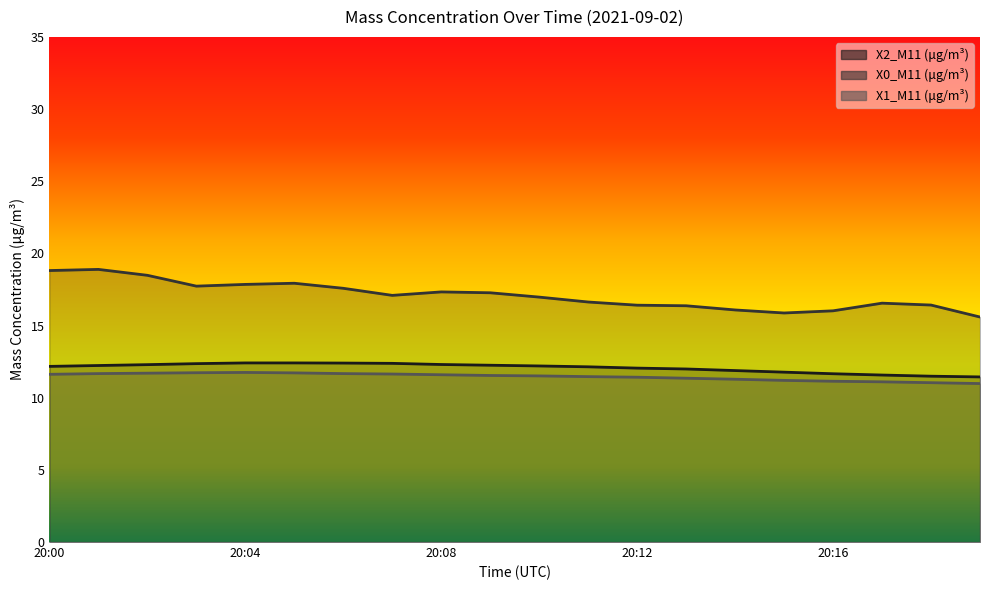

What is the difference between the highest and lowest values at 20:02?

6.8